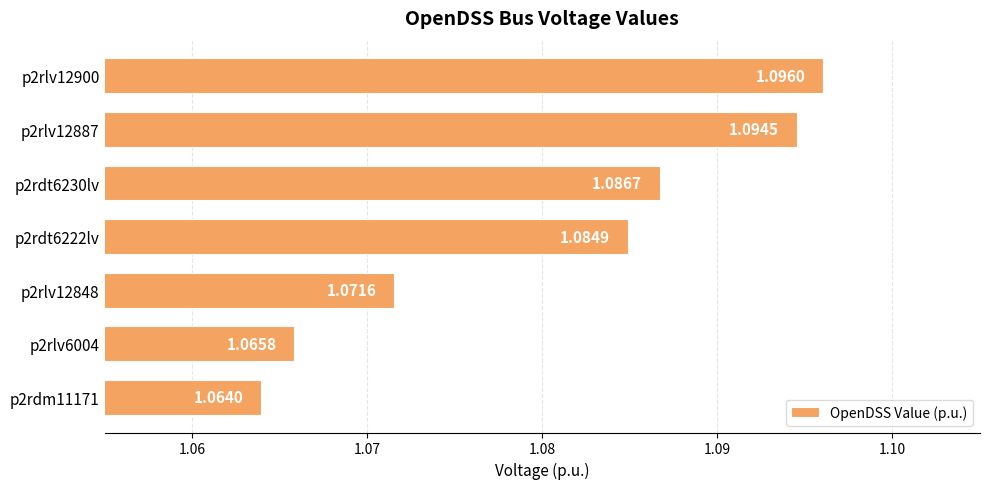

List the labels in order of value, largest first.

p2rlv12900, p2rlv12887, p2rdt6230lv, p2rdt6222lv, p2rlv12848, p2rlv6004, p2rdm11171